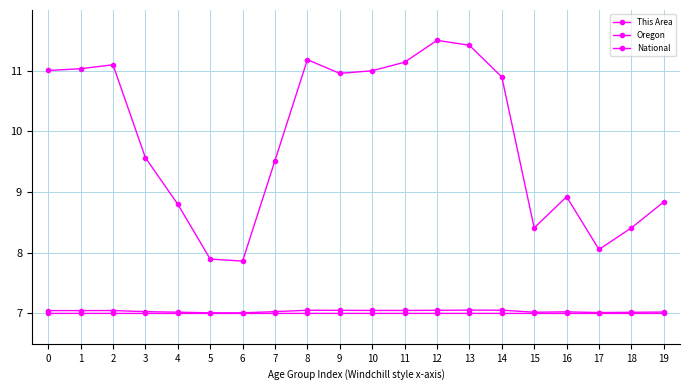

Is this an area chart (filled region under the line)?

No